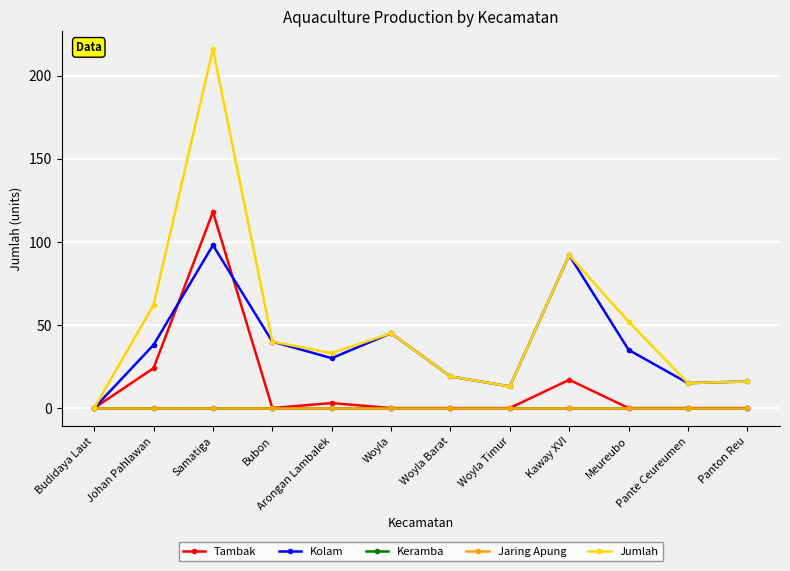

Does the chart have visible grid lines?

Yes